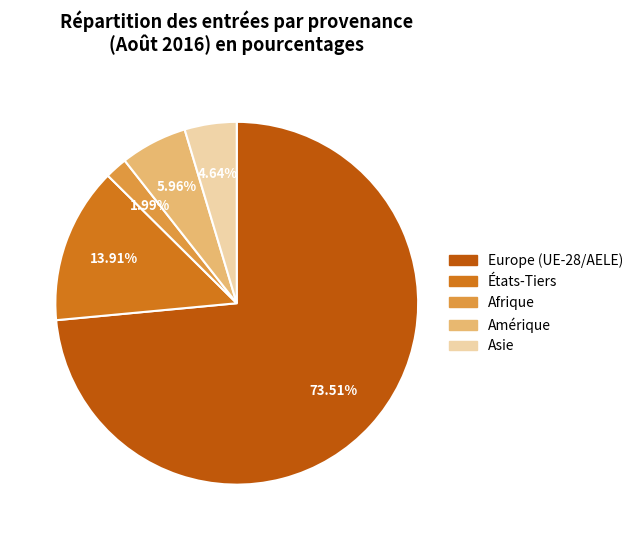

Count the number of slices in the pie.

5